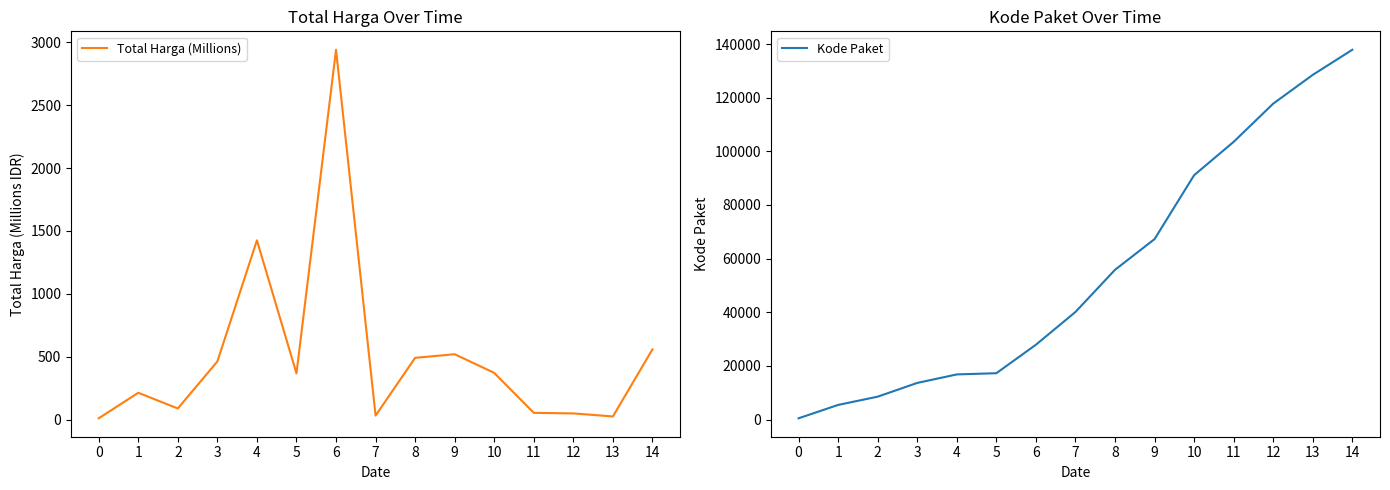

The value of Total Harga (Millions) at 9 is 521.5. True or false?

True